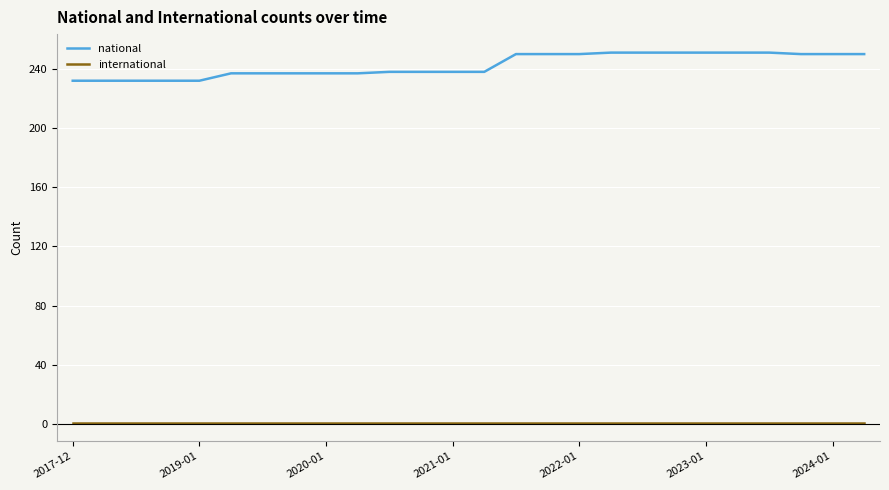

What is the greatest value displayed?

251